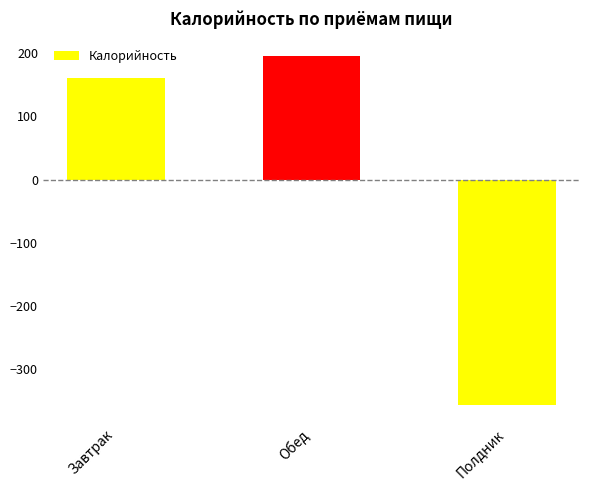

Is it true that the value at Обед is 195.6?

True